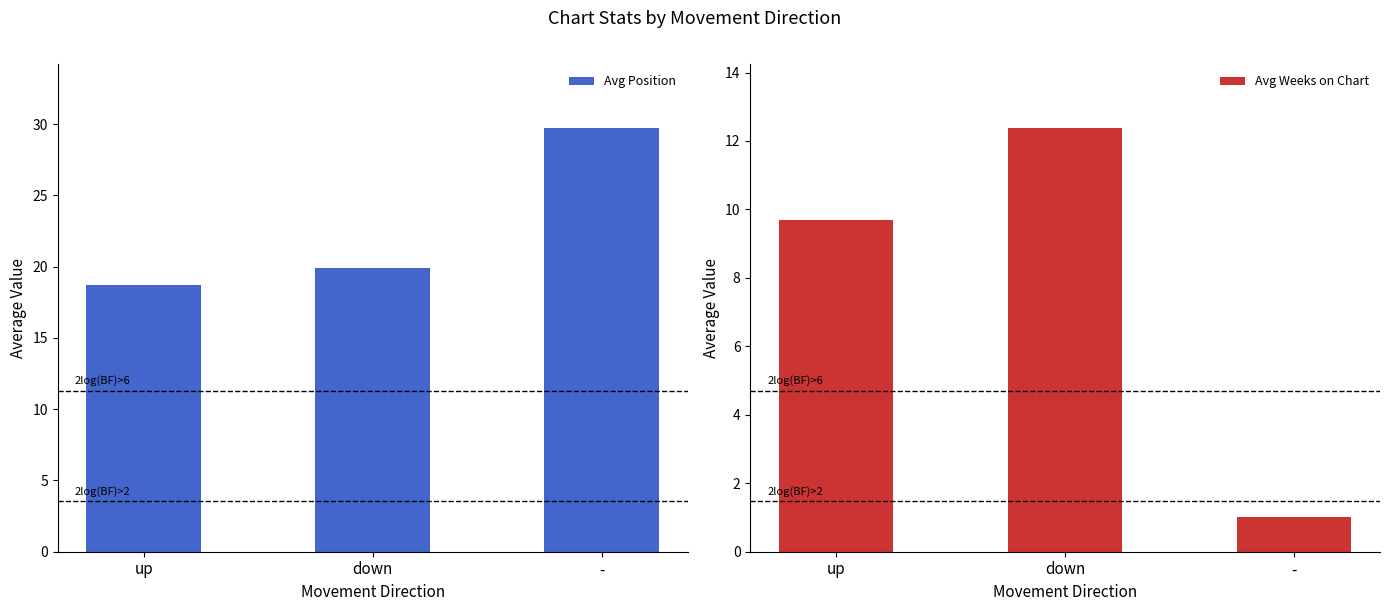

How many groups of bars are there?

3